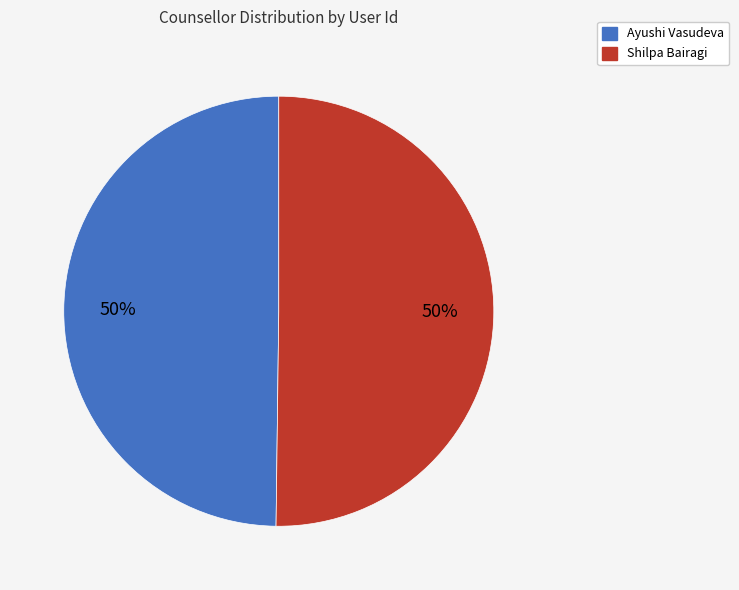

Approximately how many times larger is the value at Ayushi Vasudeva compared to Shilpa Bairagi?

1.0